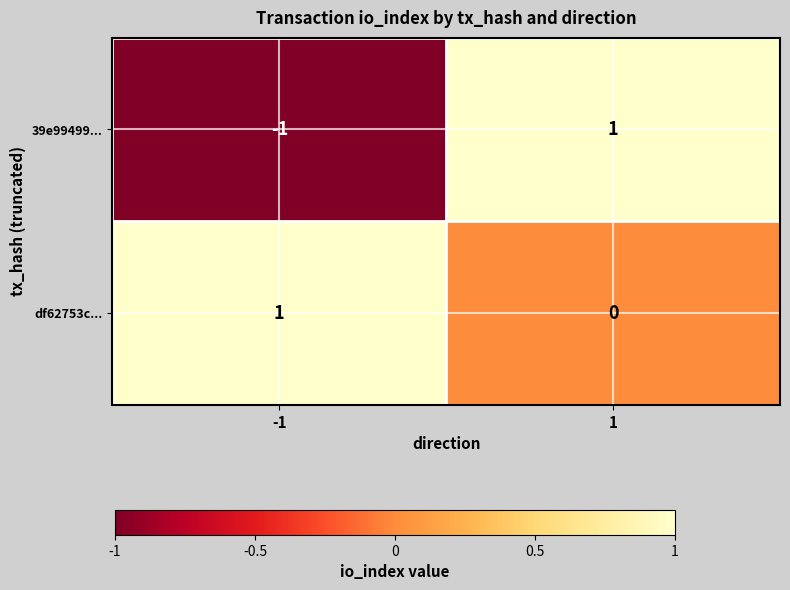

How many categories are shown in the chart?

2